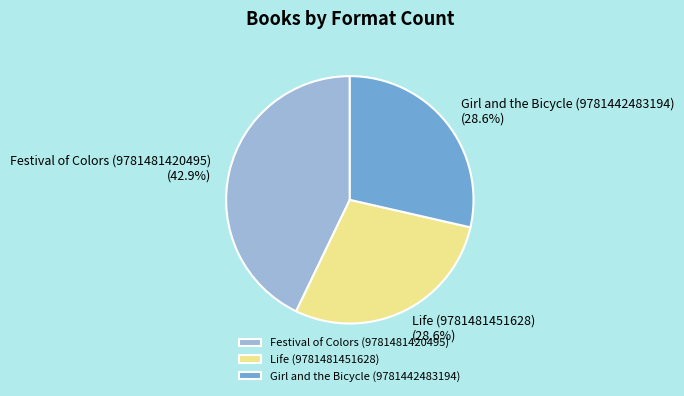

How many slices are in this pie chart?

3